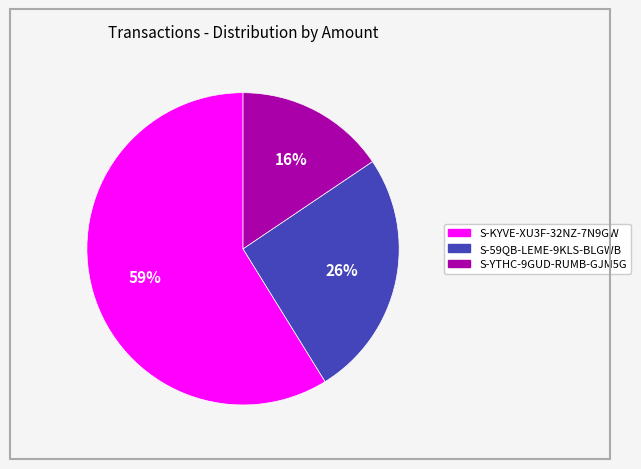

Between S-KYVE-XU3F-32NZ-7N9GW and S-YTHC-9GUD-RUMB-GJM5G, which is larger?

S-KYVE-XU3F-32NZ-7N9GW